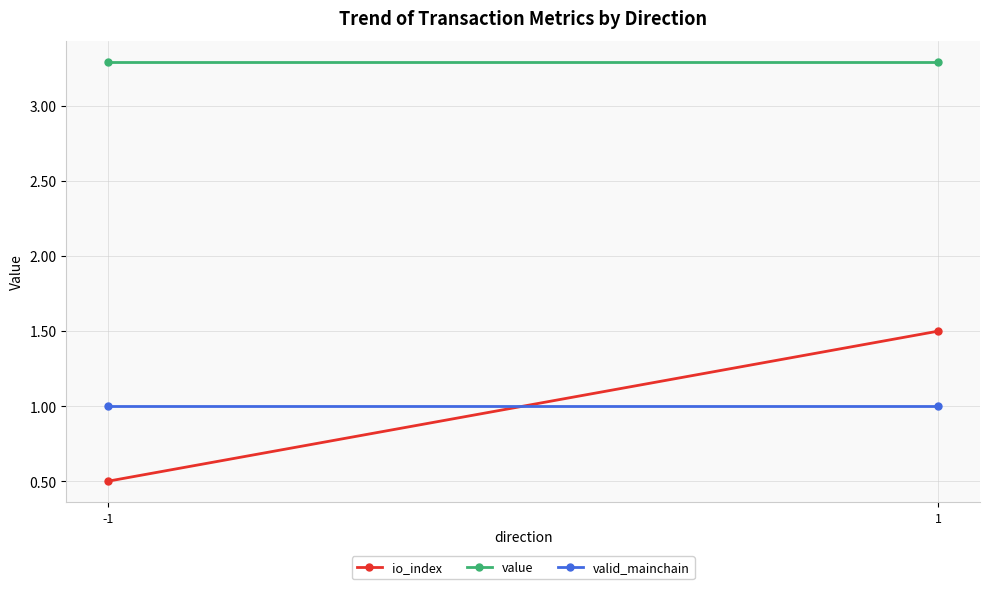

Is the value of valid_mainchain at -1 greater than the value of io_index at 1?

No